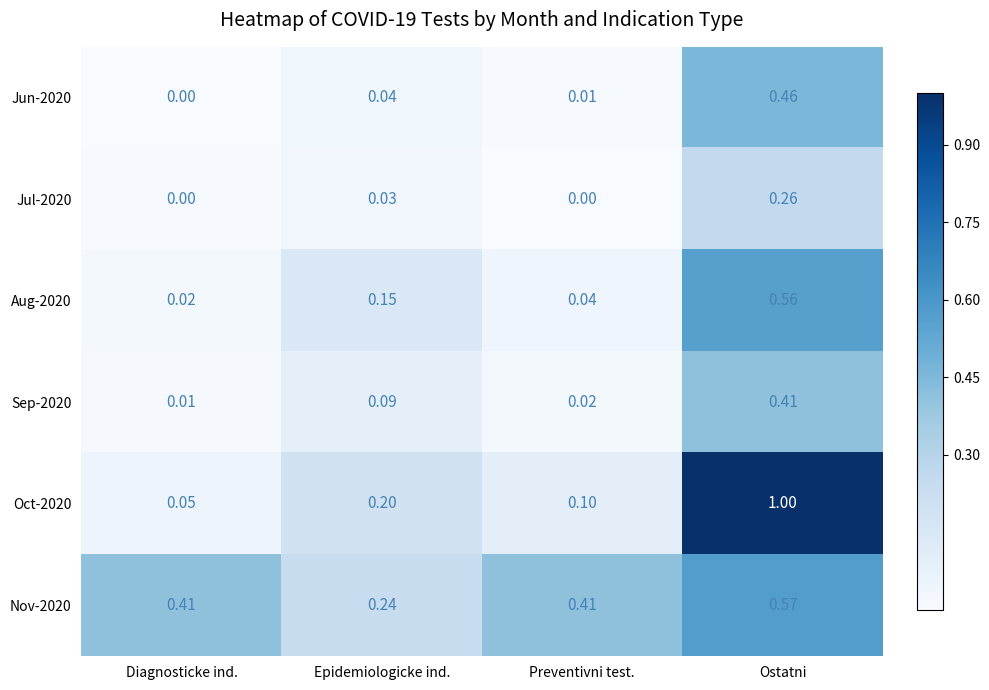

At how many categories does at least one series exceed 0?

4